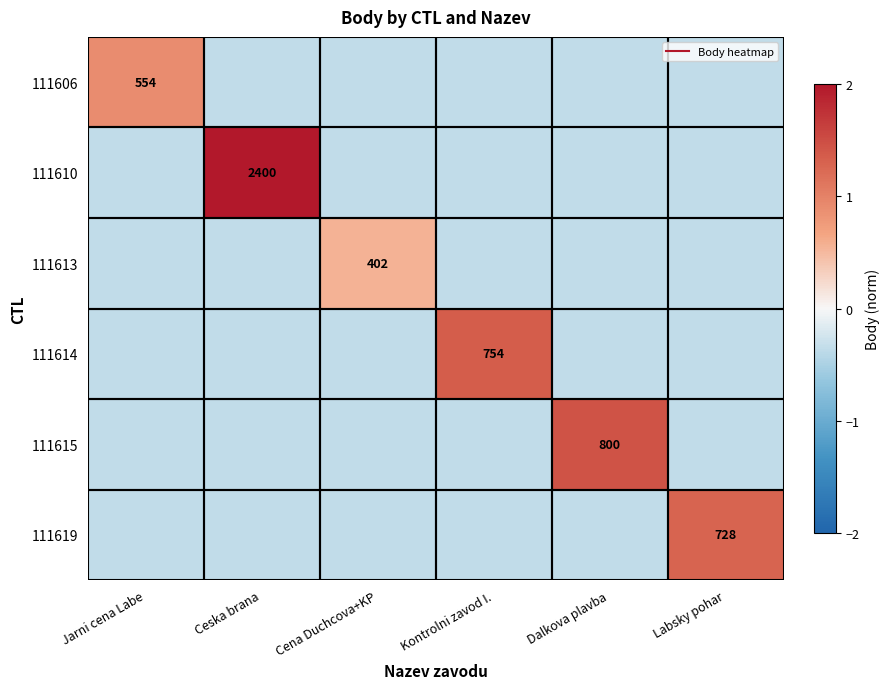

Is the value of 111606 at Cena Duchcova+KP greater than the value of 111610 at Dalkova plavba?

No